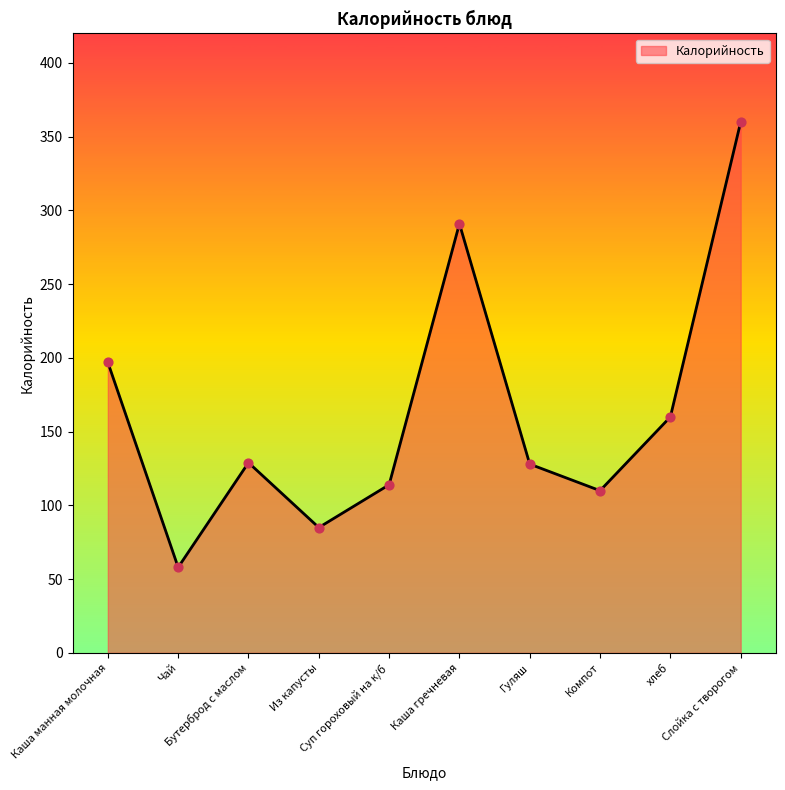

What is the change in value from Гуляш to Компот?

-18